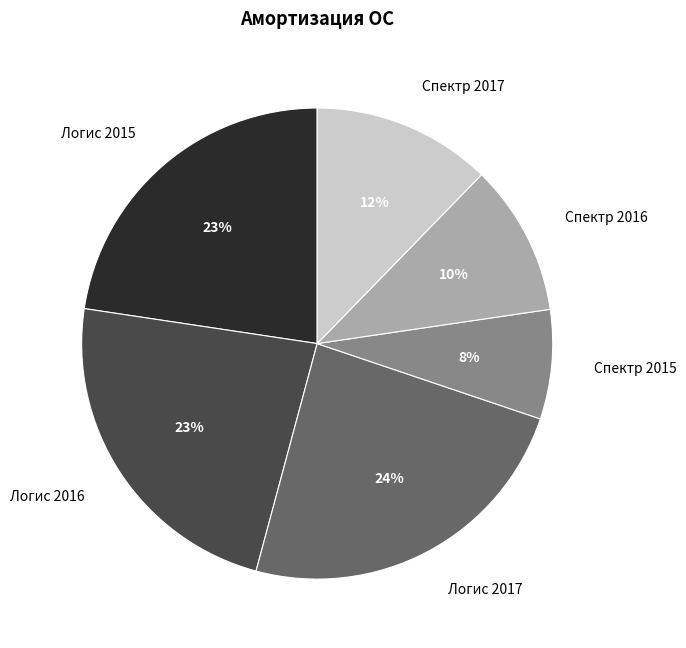

Approximately how many times larger is the value at Логис 2016 compared to Спектр 2017?

1.9